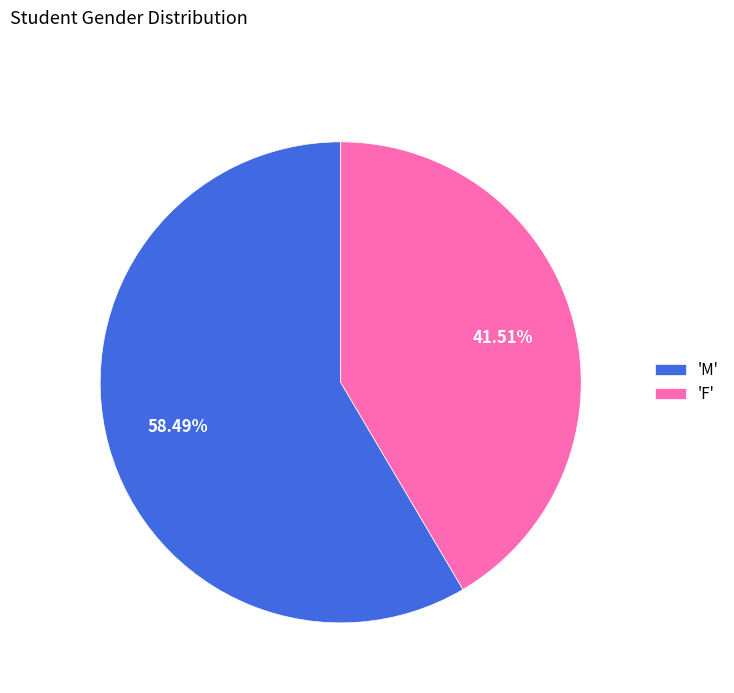

Is there any slice that represents more than half of the pie?

Yes